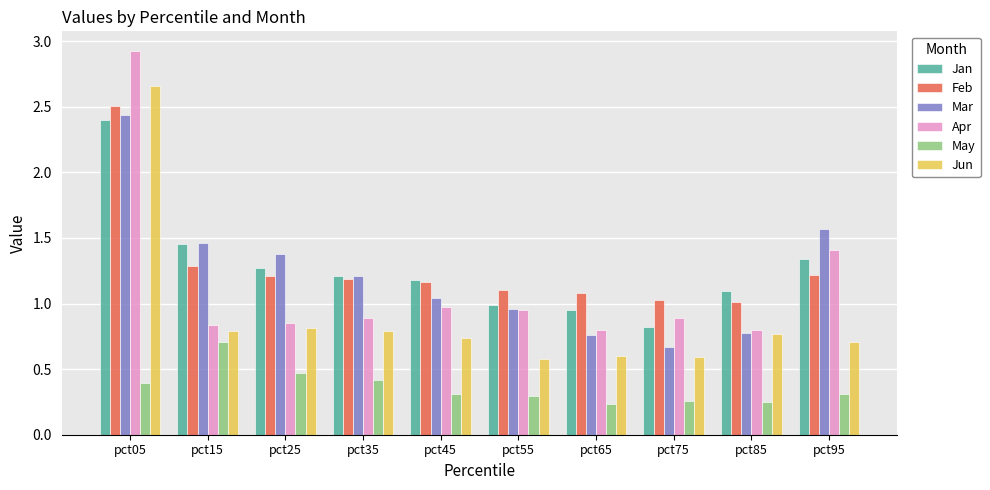

What is the difference between the maximum and minimum values in the Apr series?

2.1